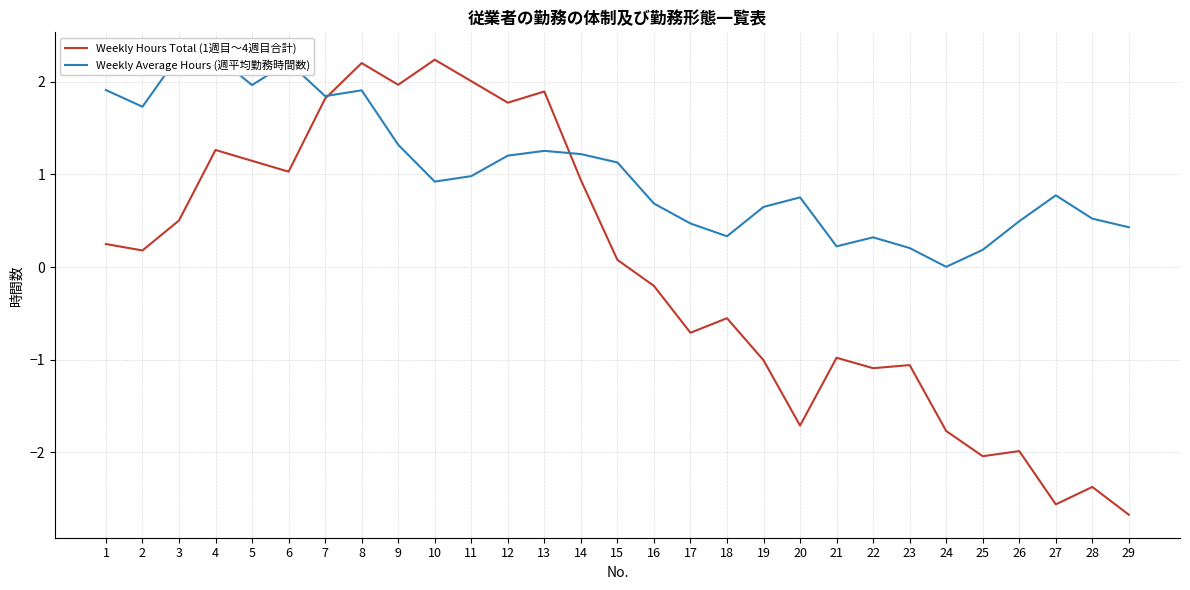

Does the chart have visible grid lines?

Yes